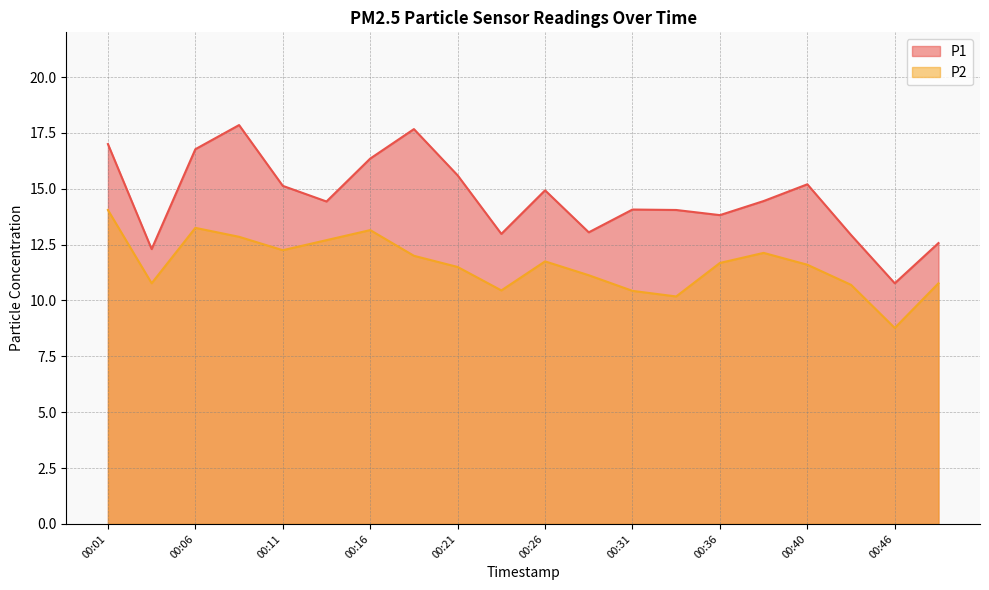

True or false: P1 has a value of 3.9 at 00:01.

False